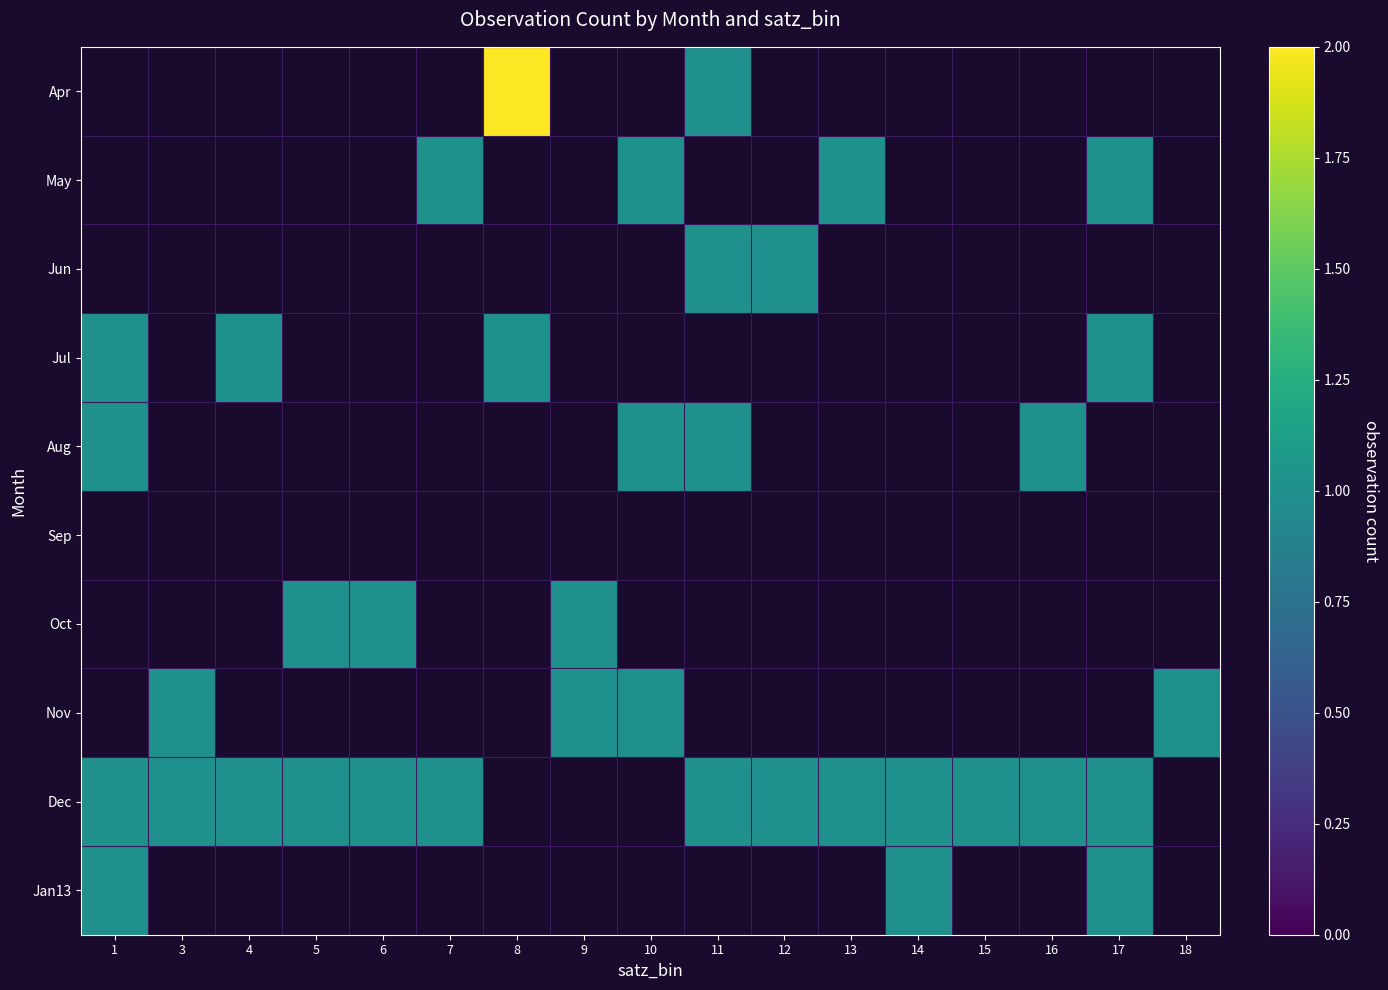

The value of Dec at 15 is 1.0. True or false?

True